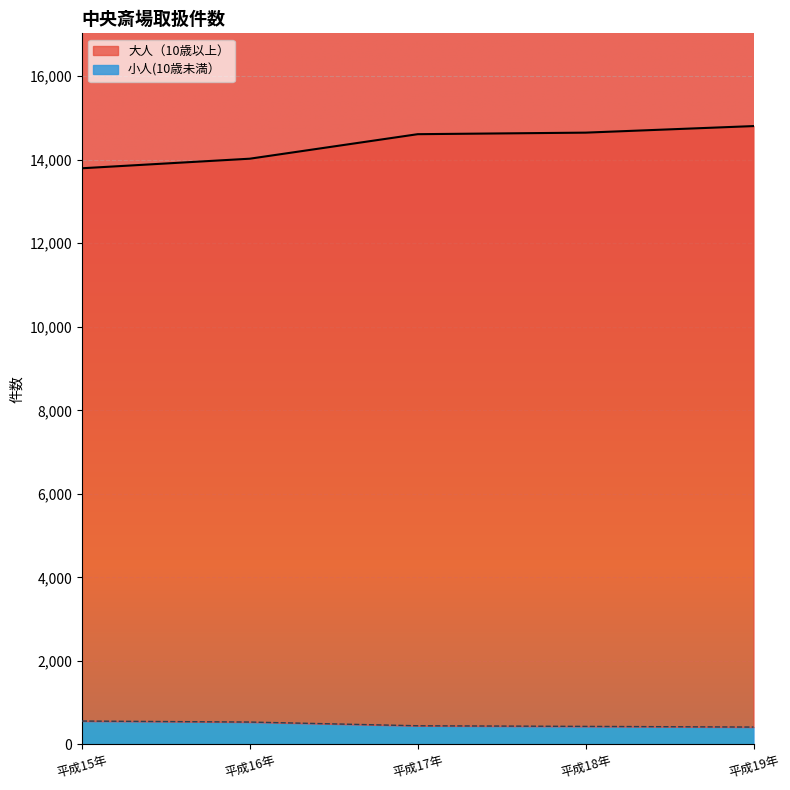

Which series has the largest range (max minus min)?

大人（10歳以上）